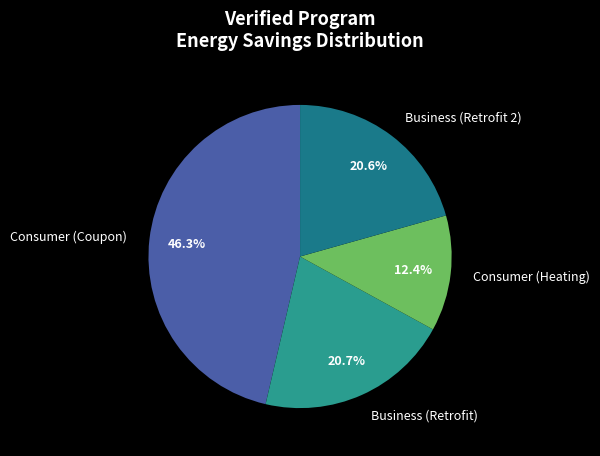

Which slice is the smallest?

Consumer (Heating)